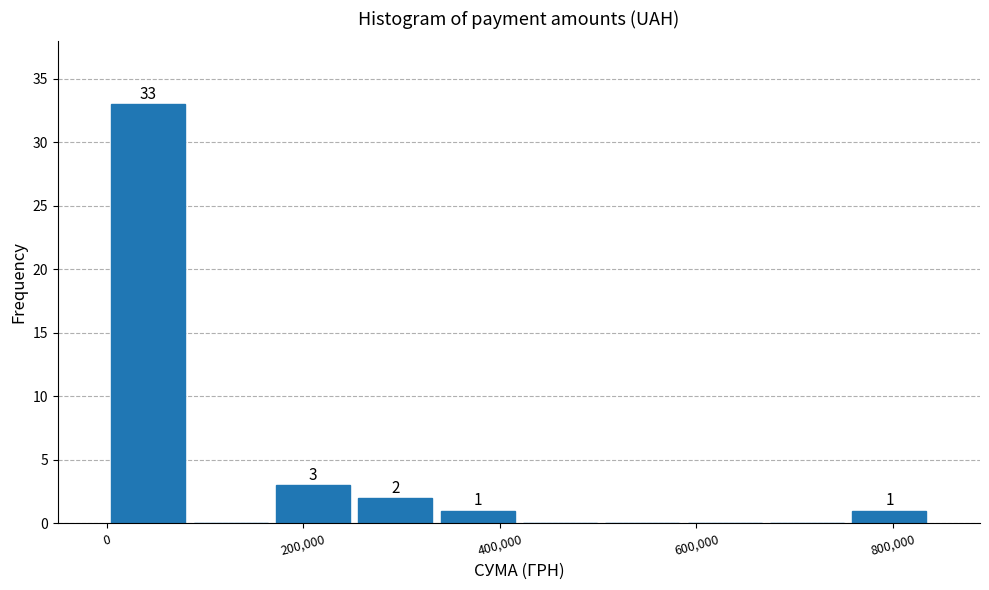

Which range on the x-axis has the tallest bar?

0 to 80000